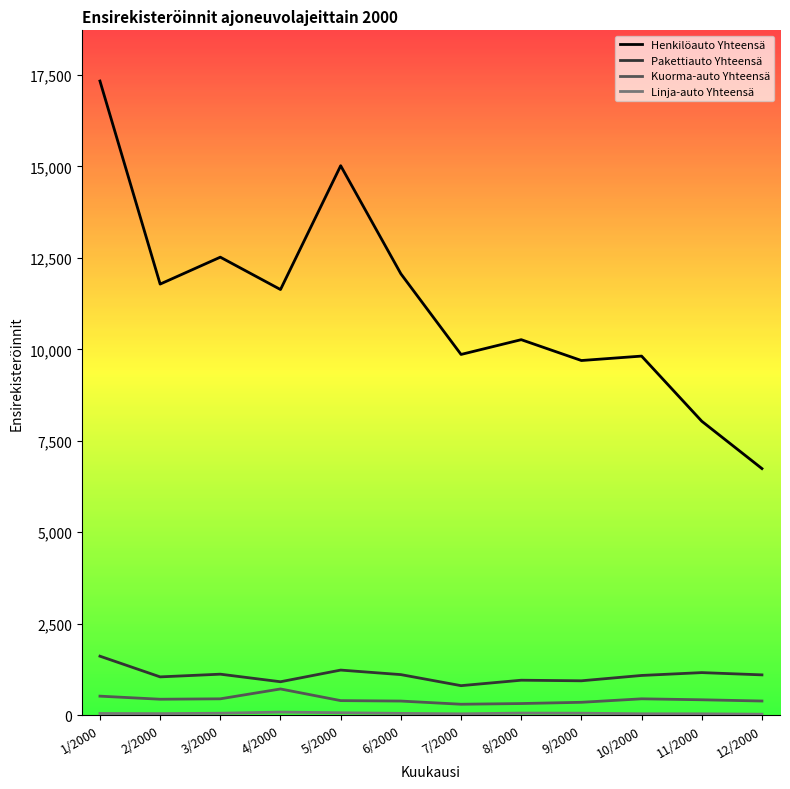

What is the maximum value shown in the chart?

17336